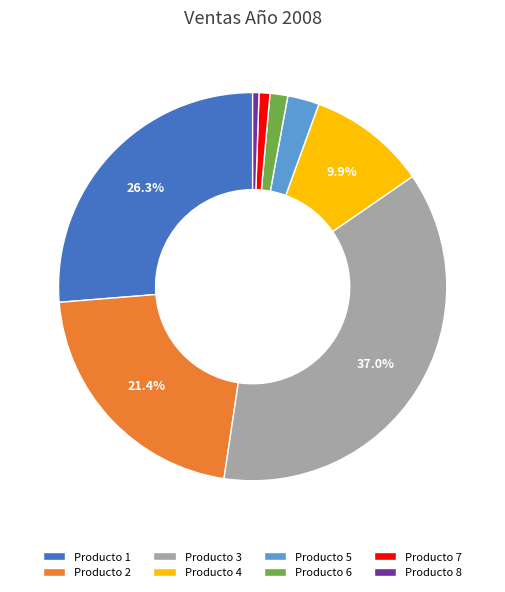

Count the number of slices in the pie.

8